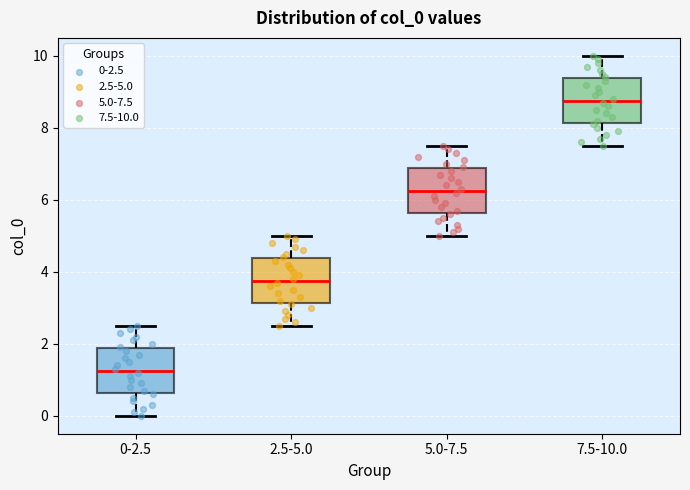

Reading left to right, transcribe this box plot: for each box, give where its median line is, the range the box spans, and where its two whiskers end, as read against the y-axis. The values are not printed on the chart, so give them approximately, as read against the axis.

0-2.5: median 1.2, box 0.6 to 1.8, whiskers 0.0 to 2.6
2.5-5.0: median 3.8, box 3.2 to 4.4, whiskers 2.6 to 5.0
5.0-7.5: median 6.2, box 5.6 to 6.8, whiskers 5.0 to 7.6
7.5-10.0: median 8.8, box 8.2 to 9.4, whiskers 7.6 to 10.0